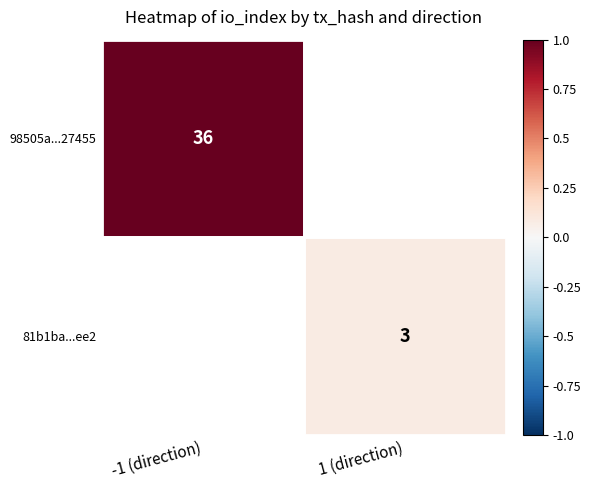

At how many categories does at least one series exceed 0?

2